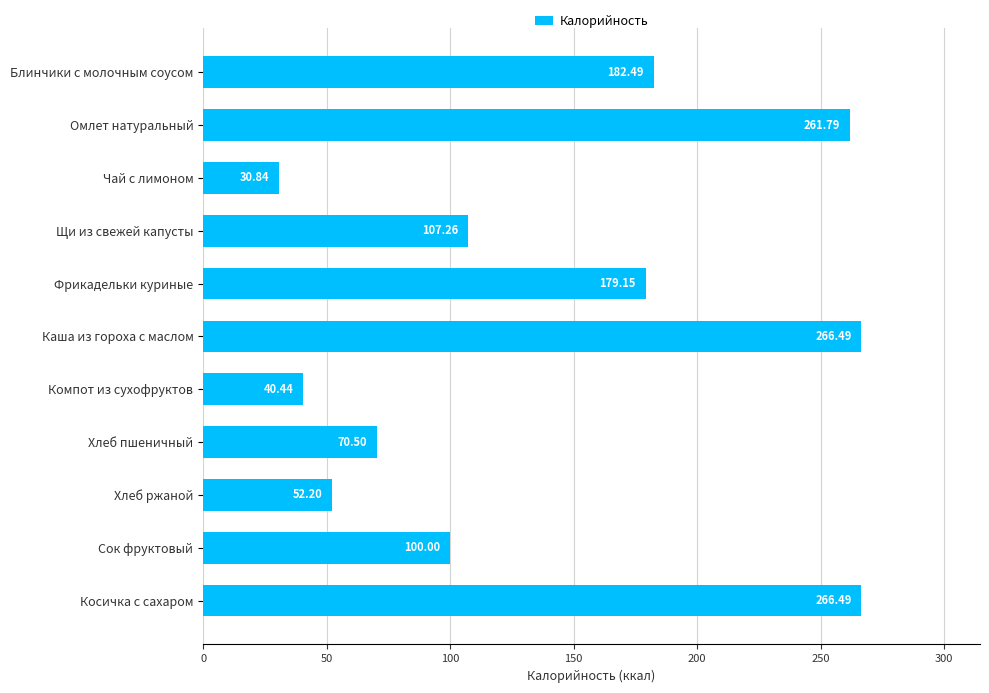

At which label is the value closest to 148?

Фрикадельки куриные